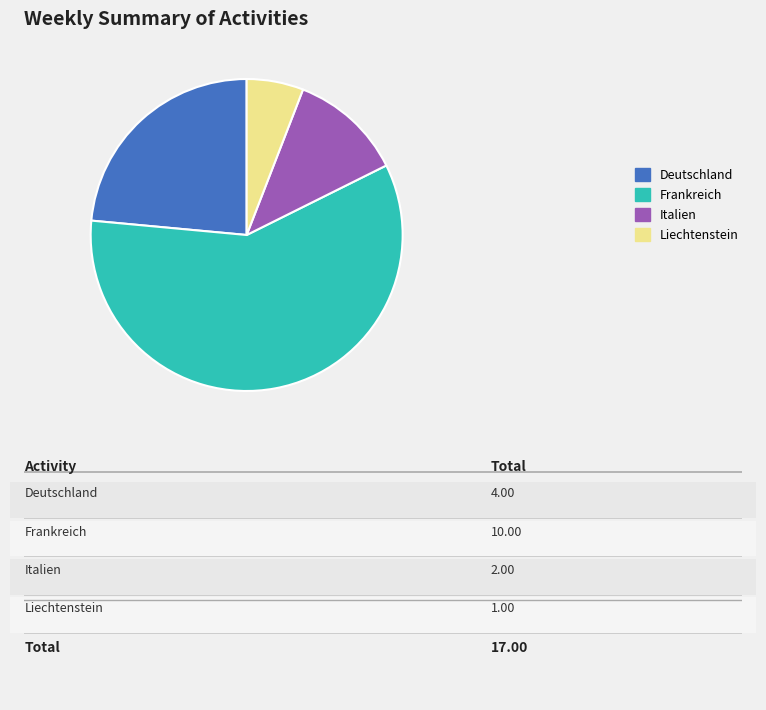

Which slice is the largest?

Frankreich